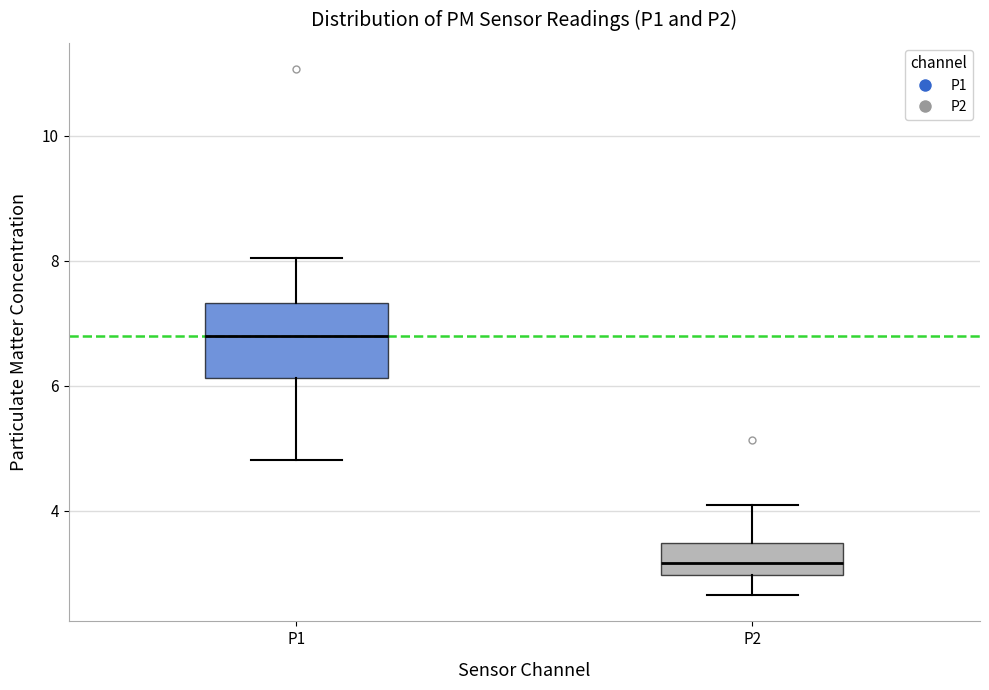

Reading left to right, transcribe this box plot: for each box, give where its median line is, the range the box spans, and where its two whiskers end, as read against the y-axis. The values are not printed on the chart, so give them approximately, as read against the axis.

P1: median 6.8, box 6.2 to 7.4, whiskers 4.8 to 8.0
P2: median 3.2, box 3.0 to 3.4, whiskers 2.6 to 4.2